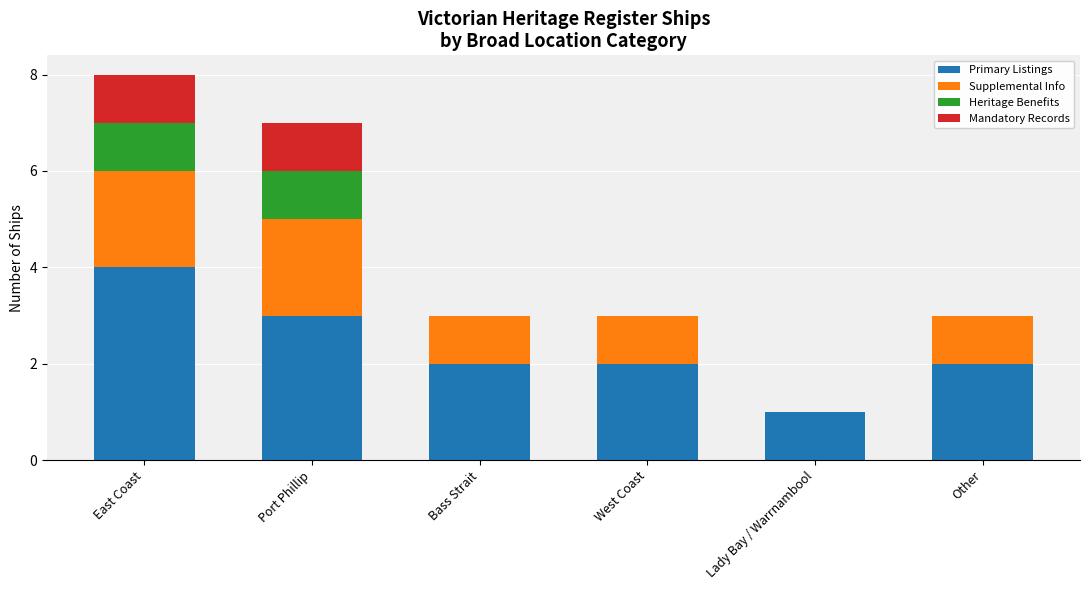

True or false: Primary Listings has a value of 4 at East Coast.

True